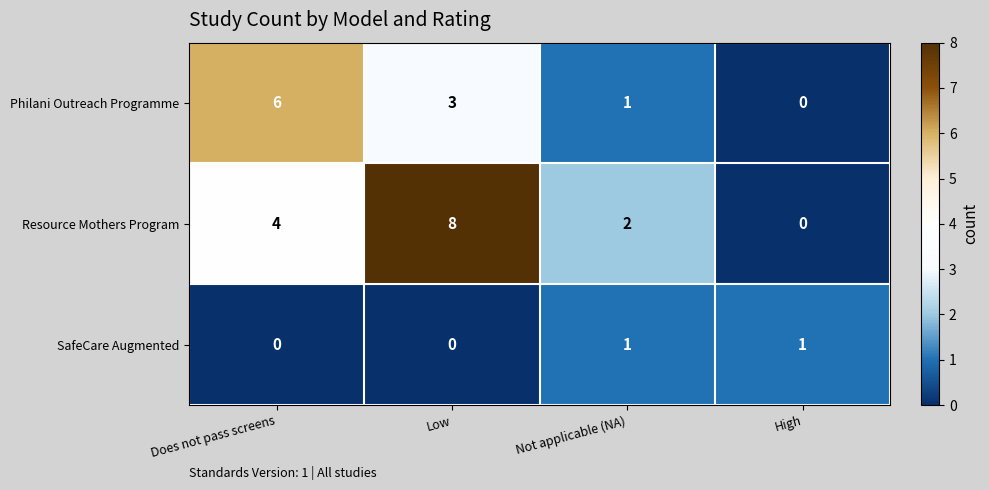

Reading left to right, list all the values displayed in this chart.

Philani Outreach Programme: 6	3	1	0
Resource Mothers Program: 4	8	2	0
SafeCare Augmented: 0	0	1	1